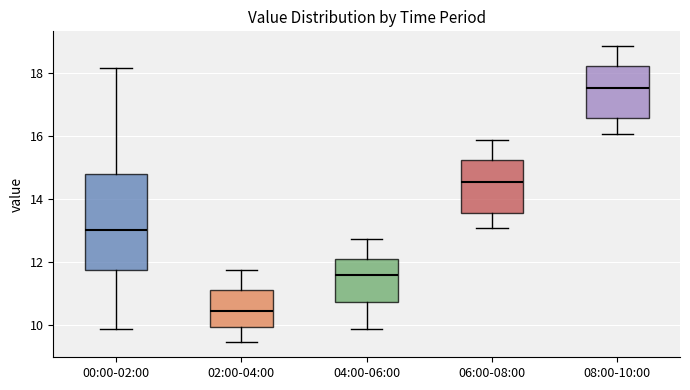

Which box's median line is the lowest?

02:00-04:00